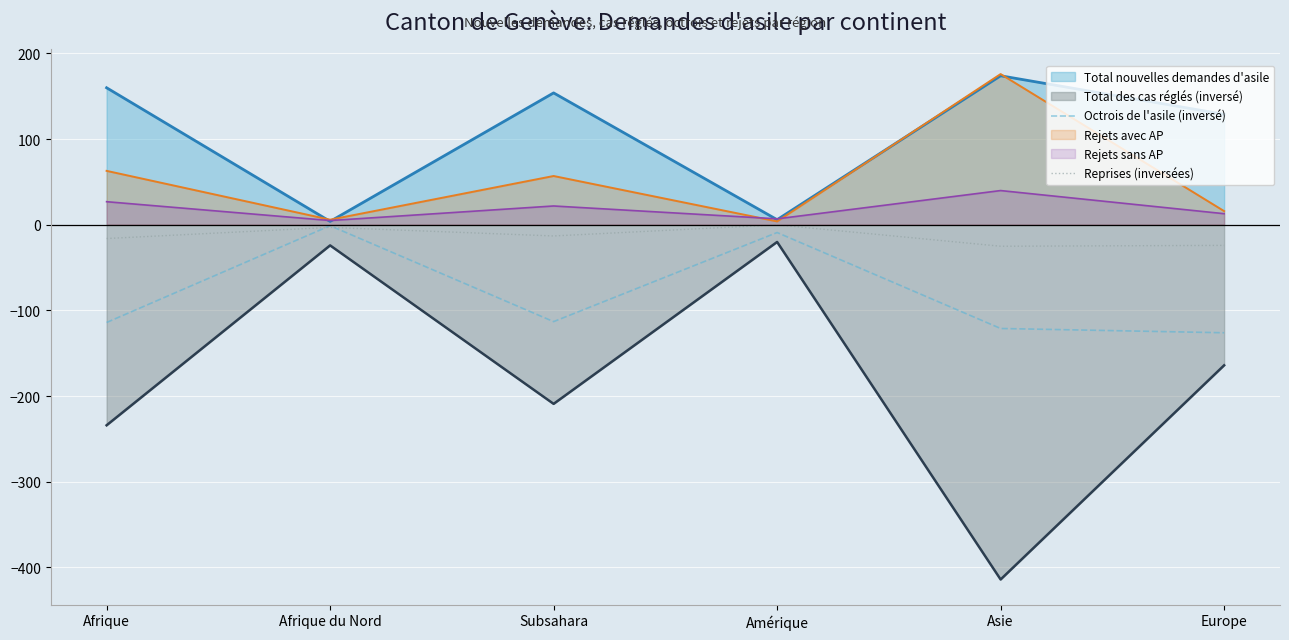

Is the value of Total des cas réglés (inversé) at Subsahara greater than the value of Rejets avec AP at Afrique du Nord?

No